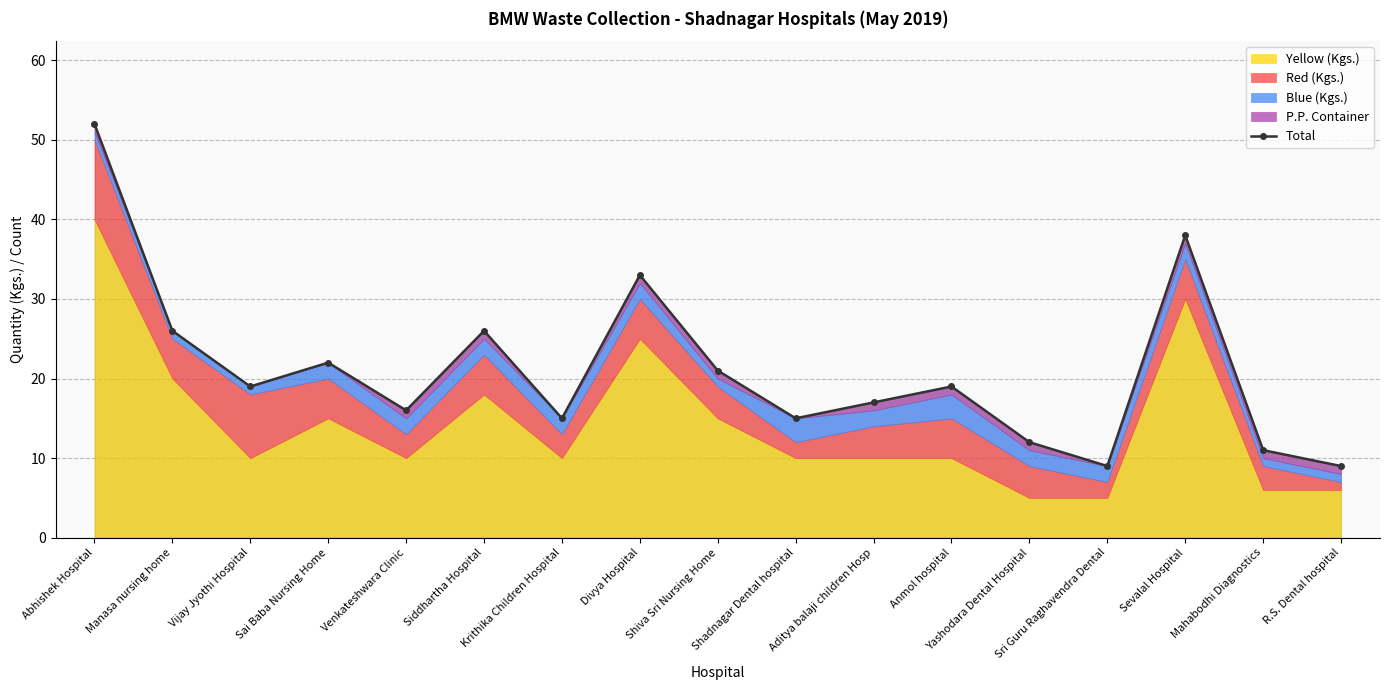

How many points are lower than both their immediate neighbors (excluding endpoints)?

5